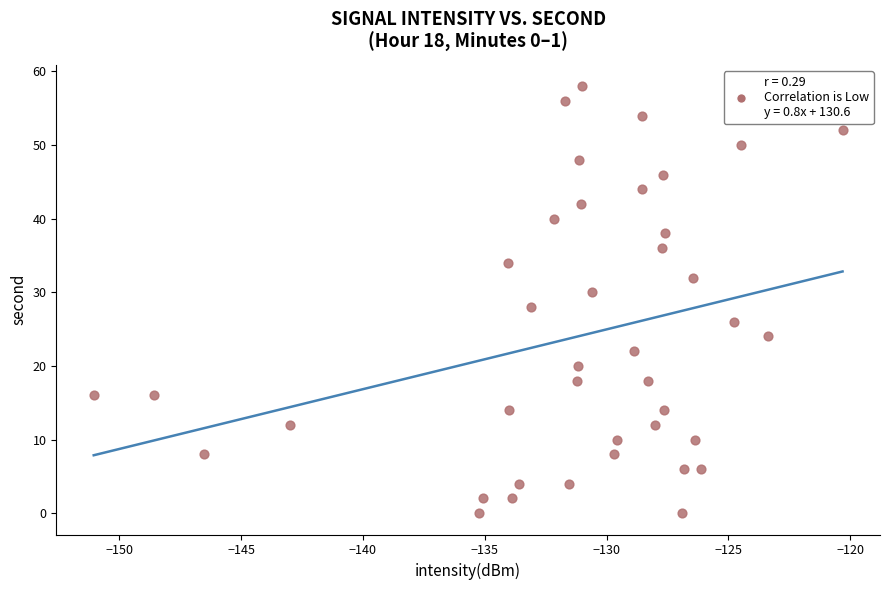

What is the range of Y values (max minus min)?

58